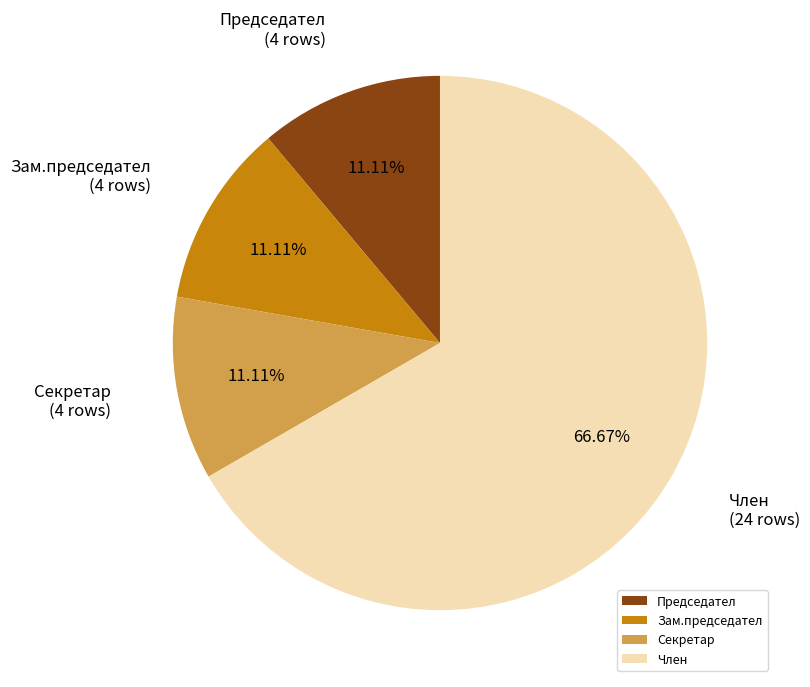

What percentage is the Председател slice, to the nearest percent?

11%